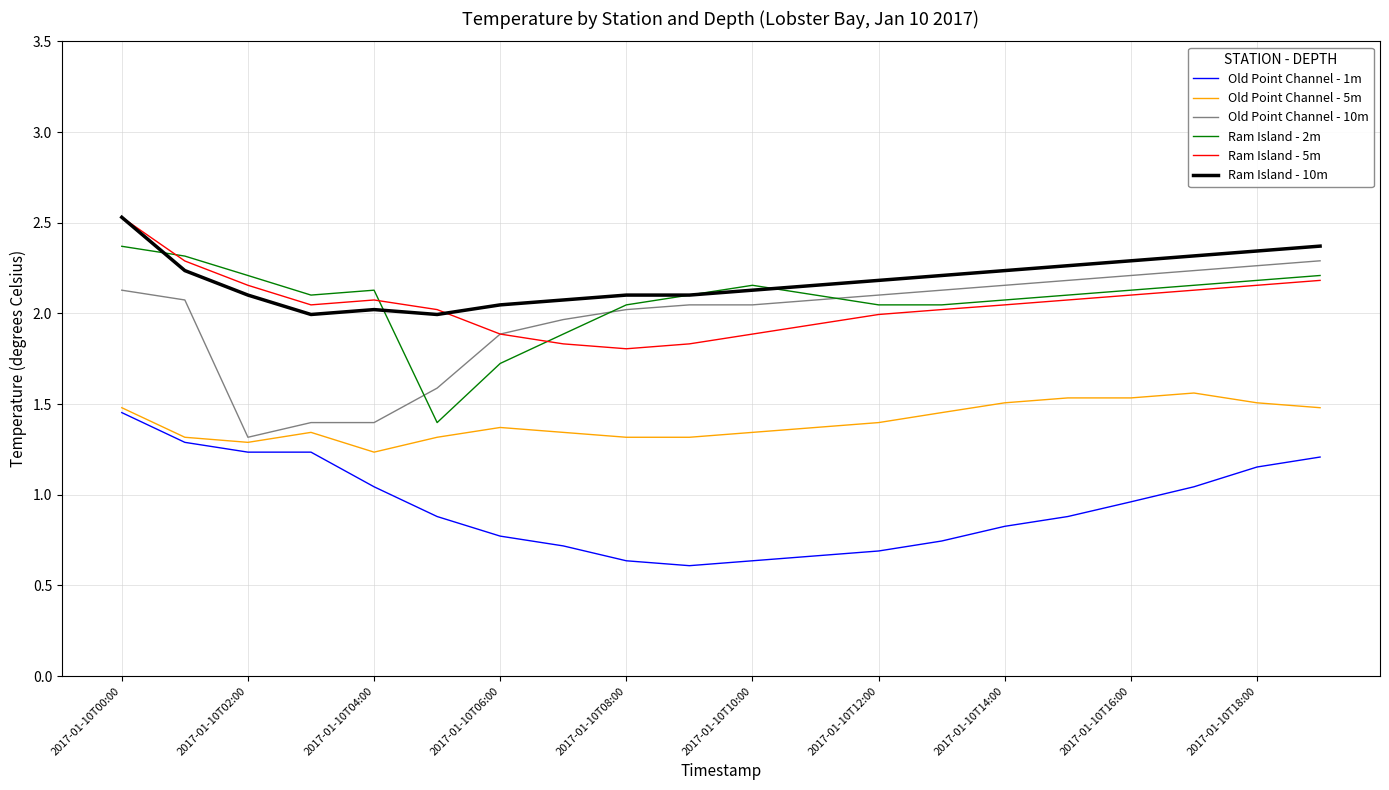

What is the maximum value shown in the chart?

2.5